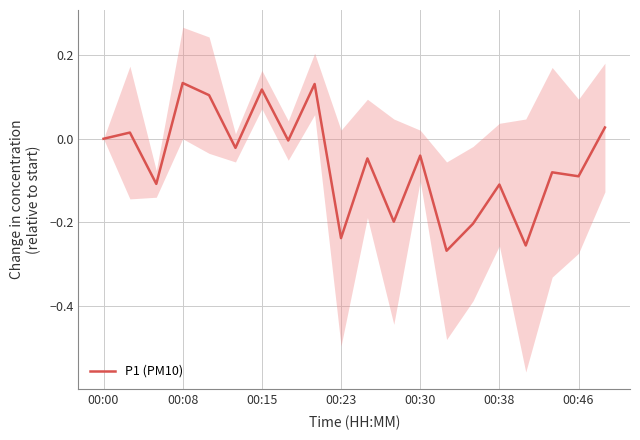

What is the minimum value shown in the chart?

-0.3